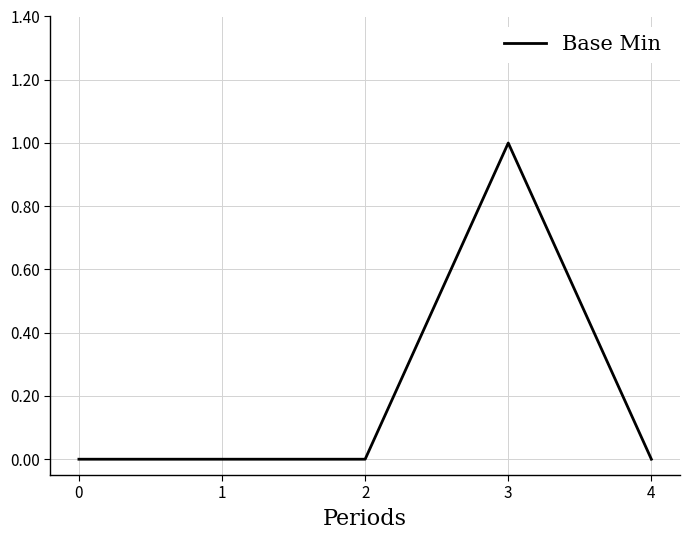

True or false: there are more than 2 points higher than both neighbors.

False